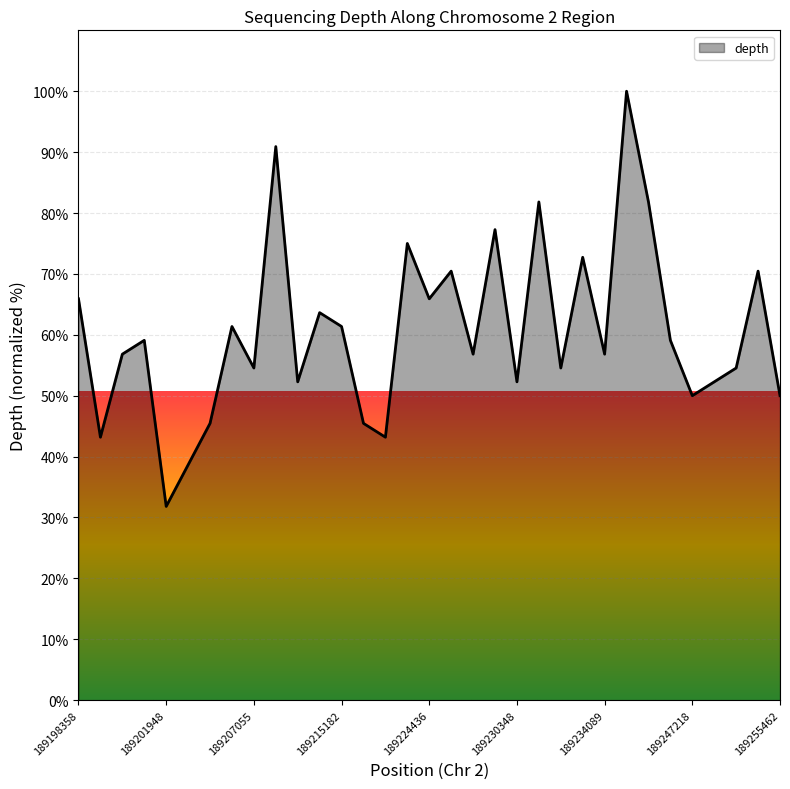

What is the difference between the maximum and minimum values?

68.2